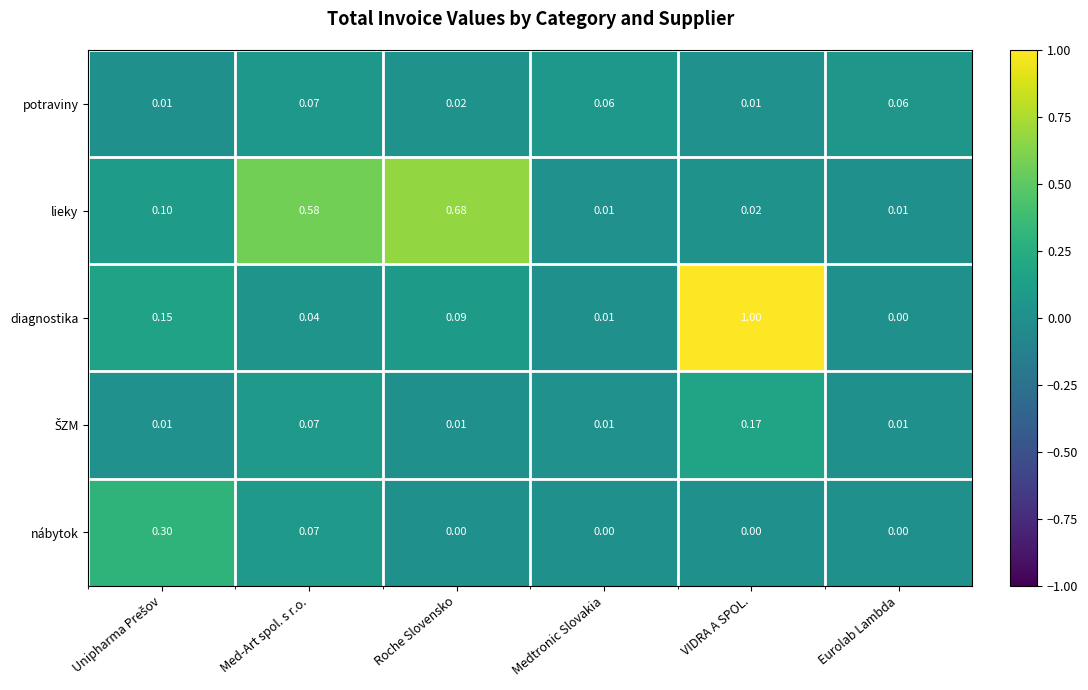

At which category does the chart reach its peak across all series?

VIDRA A SPOL.